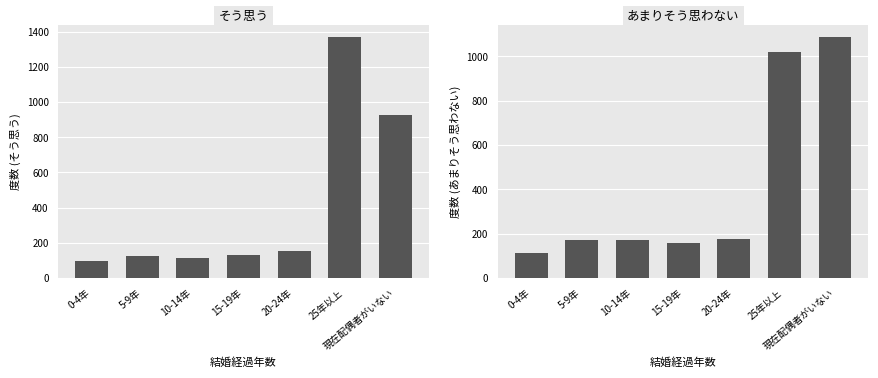

Reading left to right, extract all data points from this chart.

そう思う: 0-4年=99	5-9年=123	10-14年=114	15-19年=129	20-24年=152	25年以上=1369	現在配偶者がいない=929
あまりそう思わない: 0-4年=111	5-9年=172	10-14年=170	15-19年=159	20-24年=176	25年以上=1018	現在配偶者がいない=1086